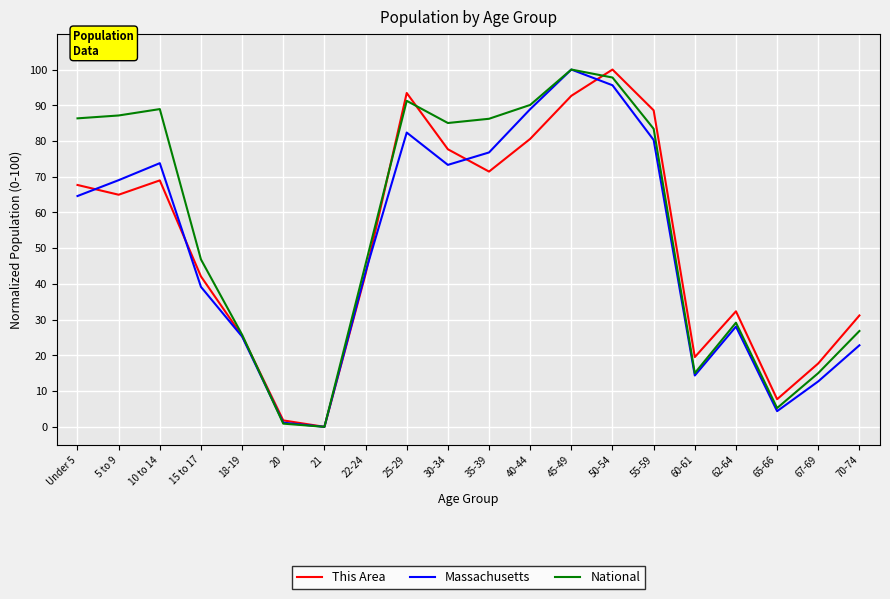

The value of Massachusetts at 22-24 is 76.6. True or false?

False